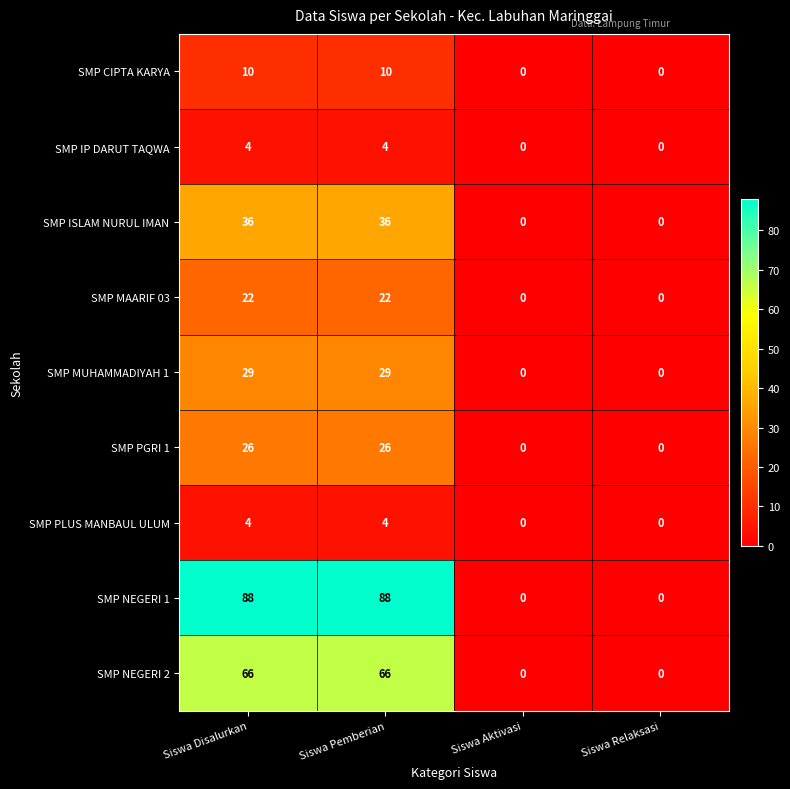

What is the difference between the second highest and minimum values in the SMP CIPTA KARYA series?

10